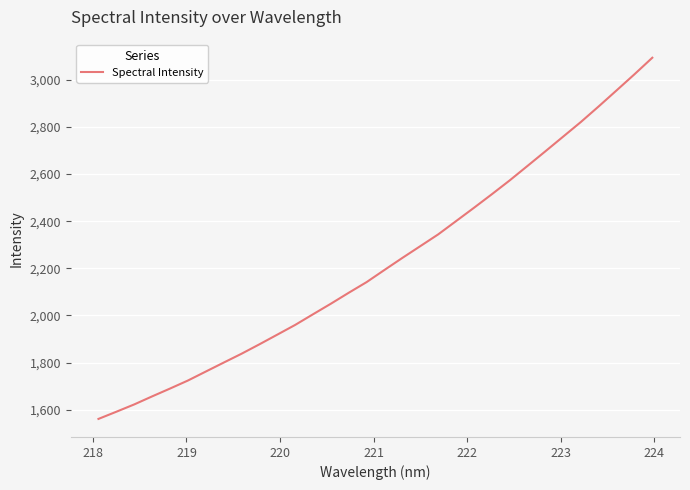

How many values exceed 2193?

16